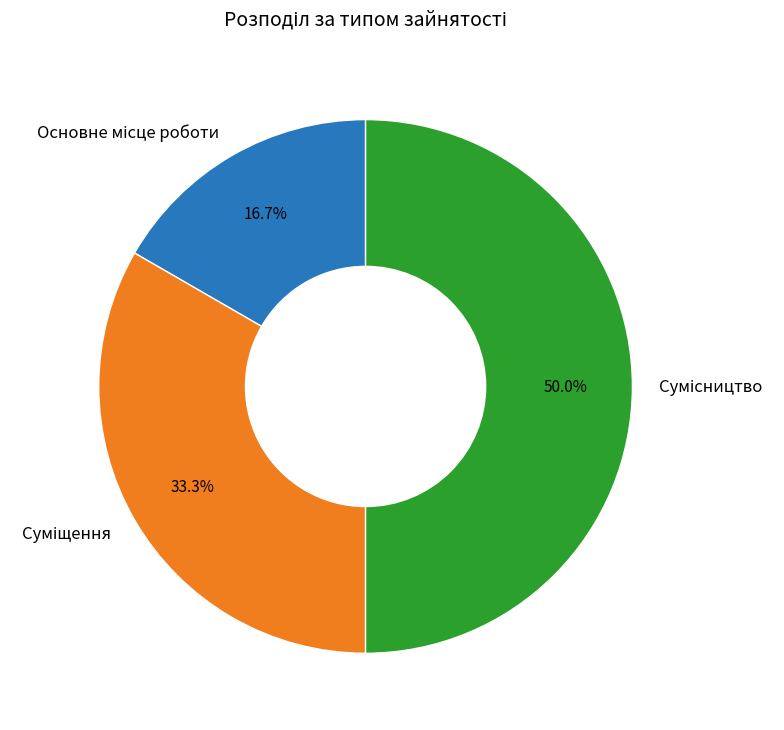

True or false: Суміщення accounts for 27% of the total.

False